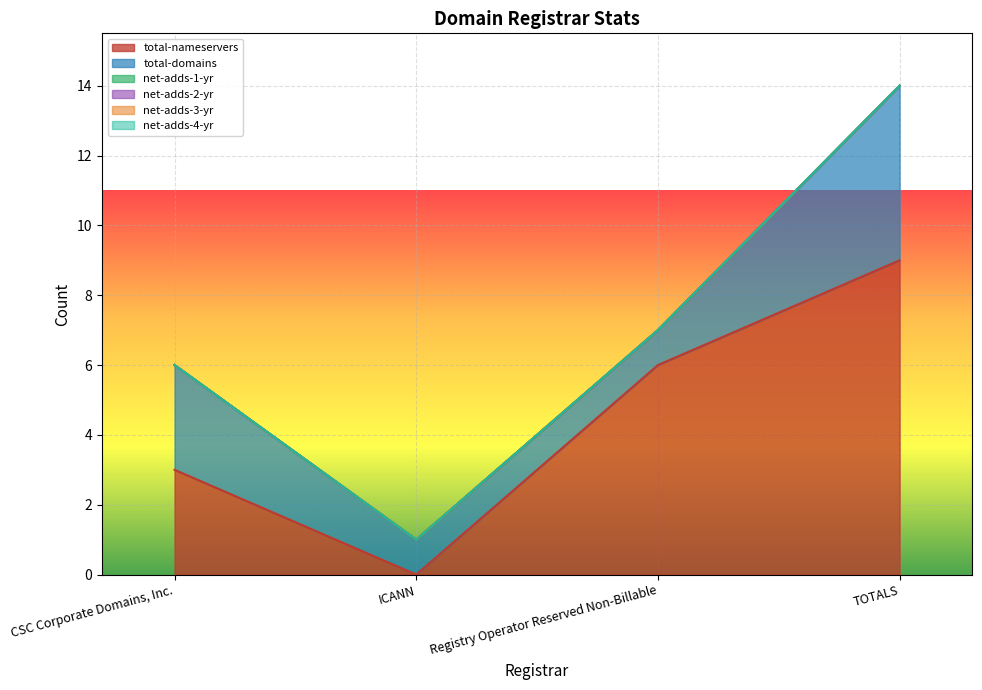

Reading left to right, list all the values displayed in this chart.

total-nameservers: CSC Corporate Domains, Inc.=3	ICANN=0	Registry Operator Reserved Non-Billable=6	TOTALS=9
total-domains: CSC Corporate Domains, Inc.=3	ICANN=1	Registry Operator Reserved Non-Billable=1	TOTALS=5
net-adds-1-yr: CSC Corporate Domains, Inc.=0	ICANN=0	Registry Operator Reserved Non-Billable=0	TOTALS=0
net-adds-2-yr: CSC Corporate Domains, Inc.=0	ICANN=0	Registry Operator Reserved Non-Billable=0	TOTALS=0
net-adds-3-yr: CSC Corporate Domains, Inc.=0	ICANN=0	Registry Operator Reserved Non-Billable=0	TOTALS=0
net-adds-4-yr: CSC Corporate Domains, Inc.=0	ICANN=0	Registry Operator Reserved Non-Billable=0	TOTALS=0